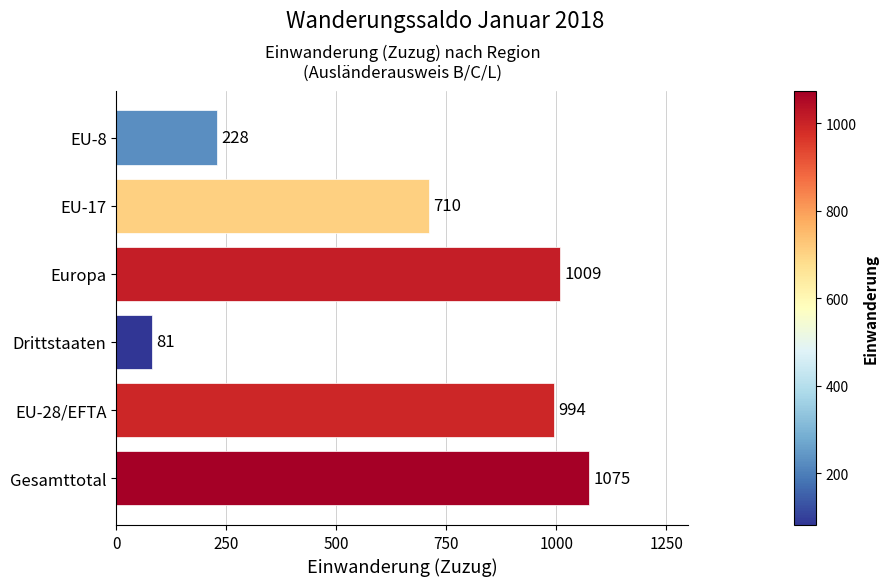

What is the change in value from Europa to EU-8?

-781